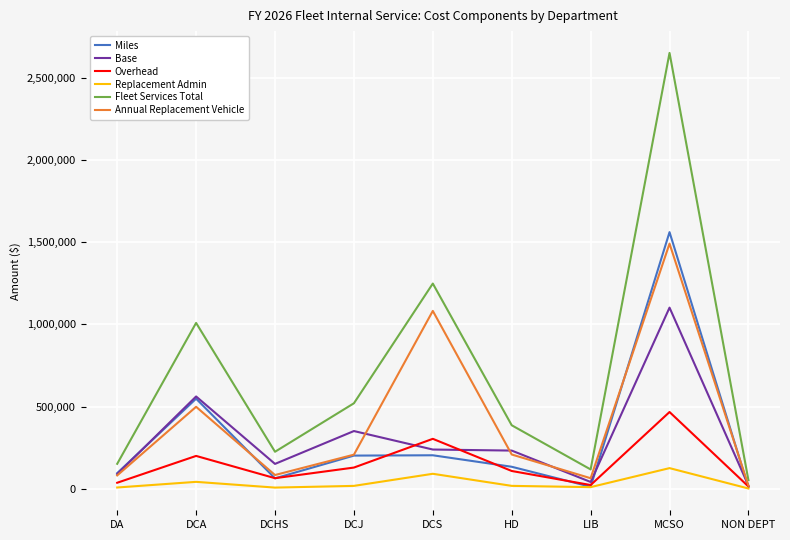

Where is Fleet Services Total nearest to the value 1350872?

DCS